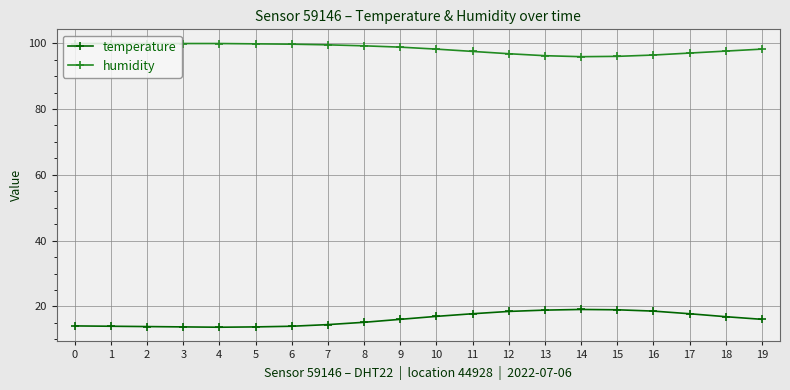

What is the difference between the highest and lowest values at 15?

77.0